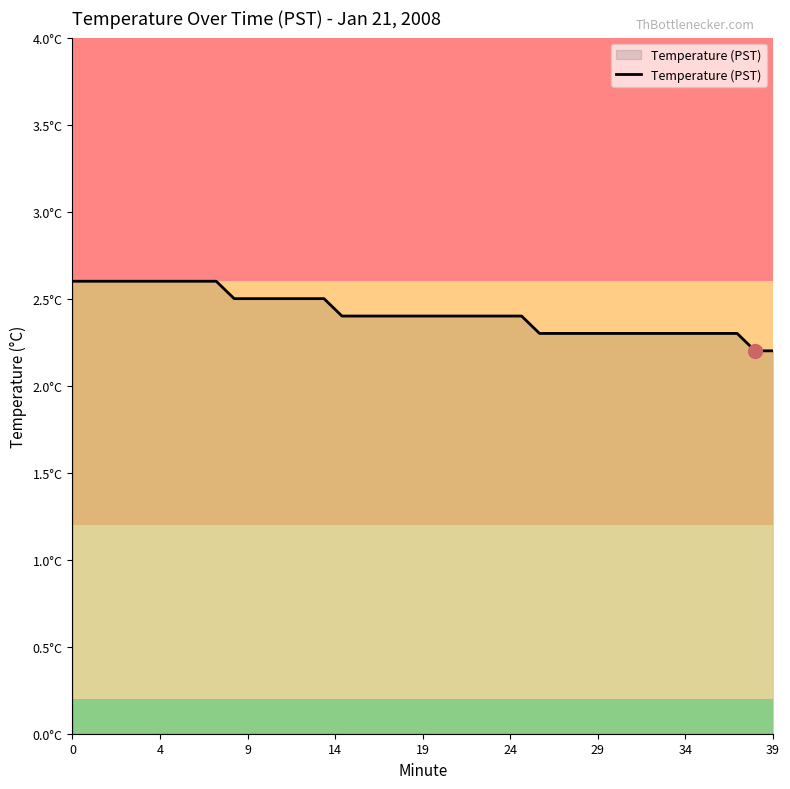

Does the chart display data point markers on the line(s)?

No